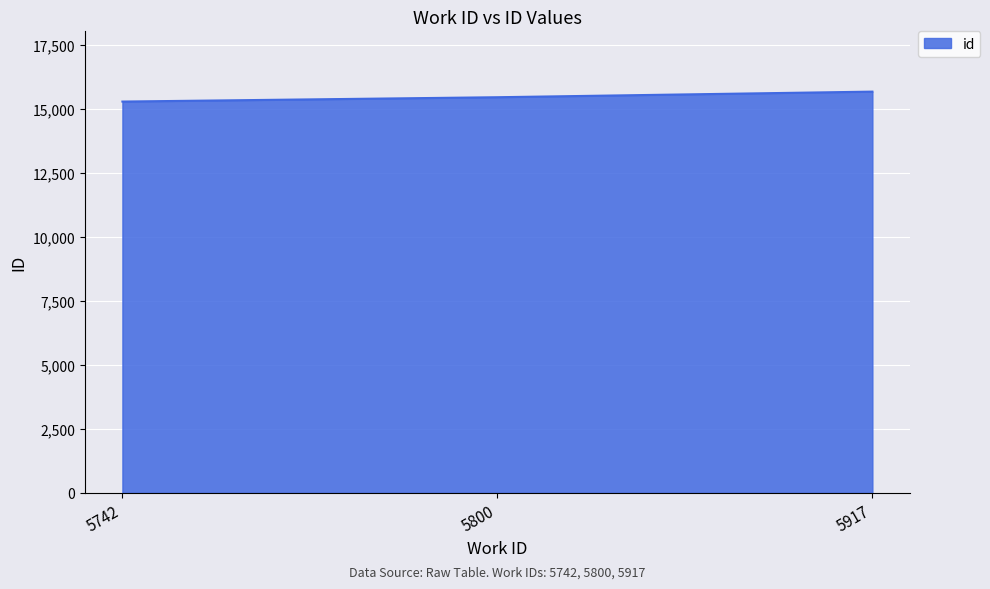

What is the change in value from 5742 to 5917?

+389